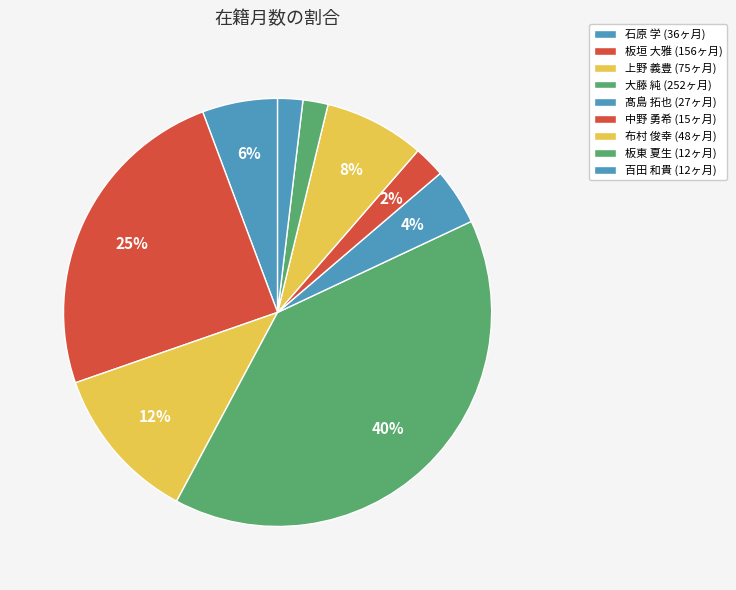

Is there a majority slice in this chart?

No